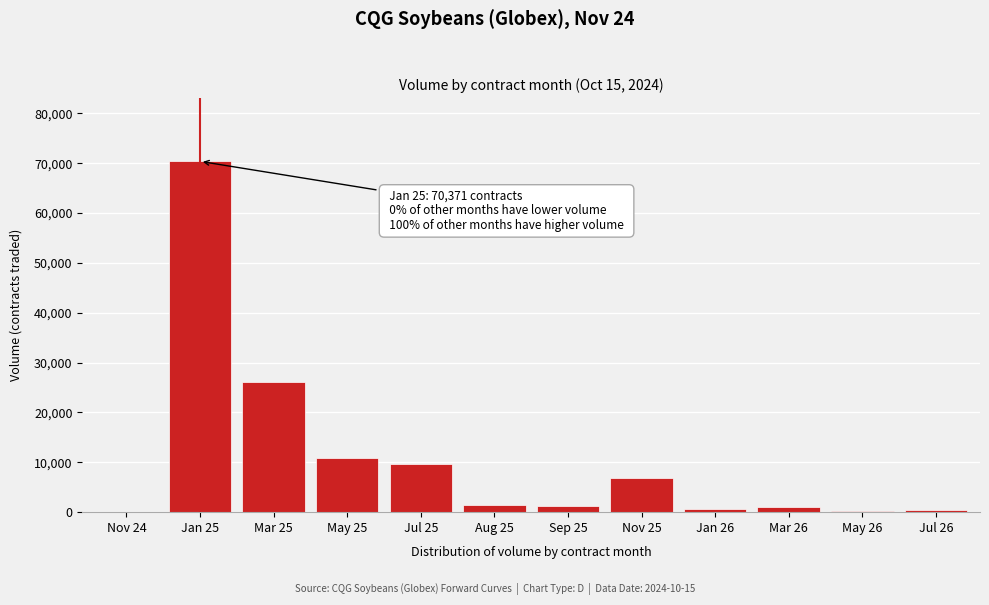

Between Mar 25 and Jan 25, which is larger?

Jan 25